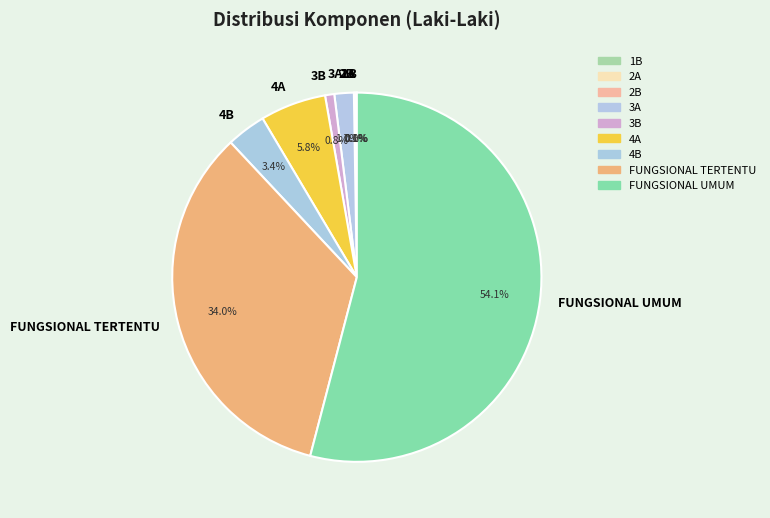

What is the largest slice in the pie chart?

FUNGSIONAL UMUM